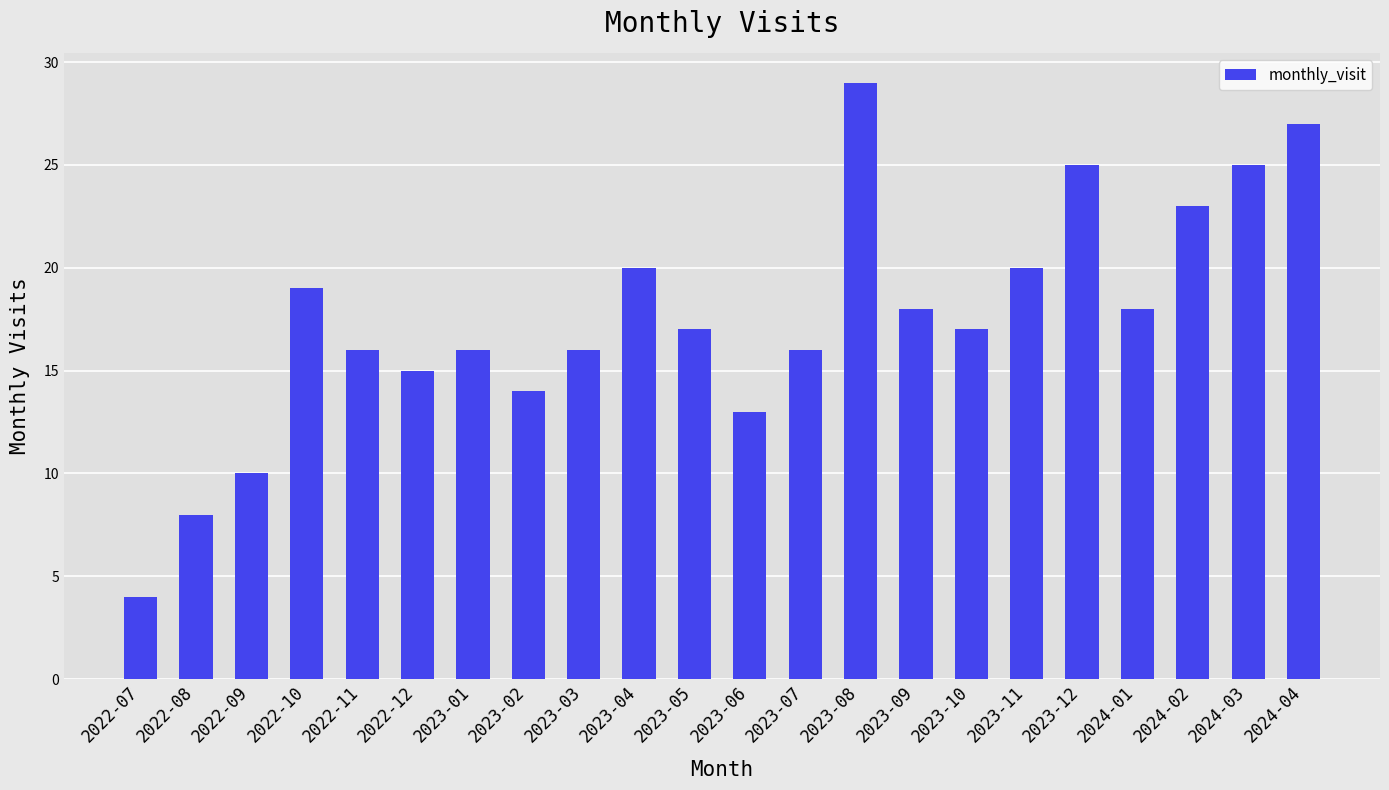

What is the label of the 16th bar from the right?

2023-01